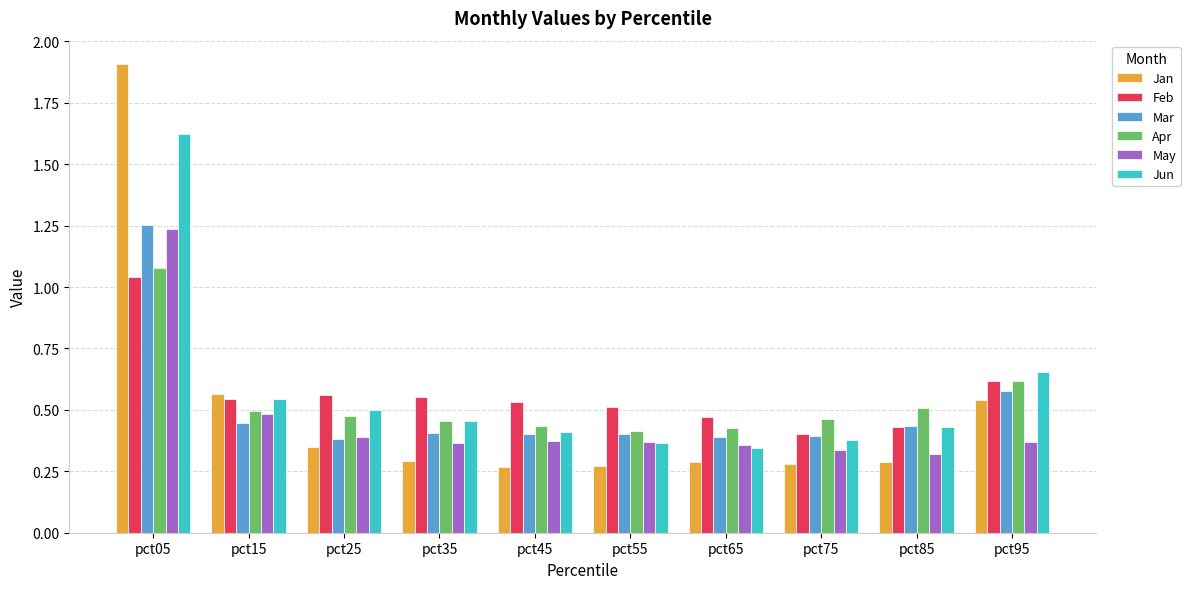

How many groups of bars are there?

10